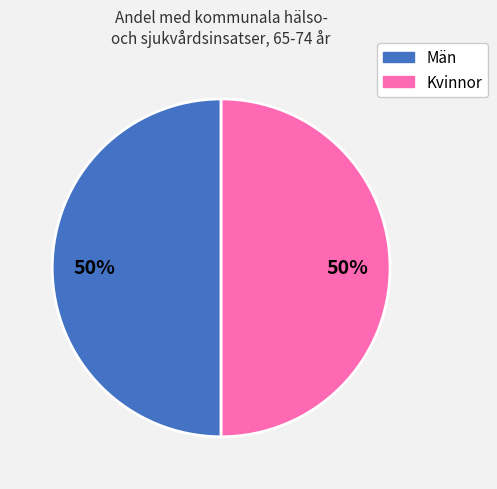

To the nearest percent, what is the average slice percentage?

50%